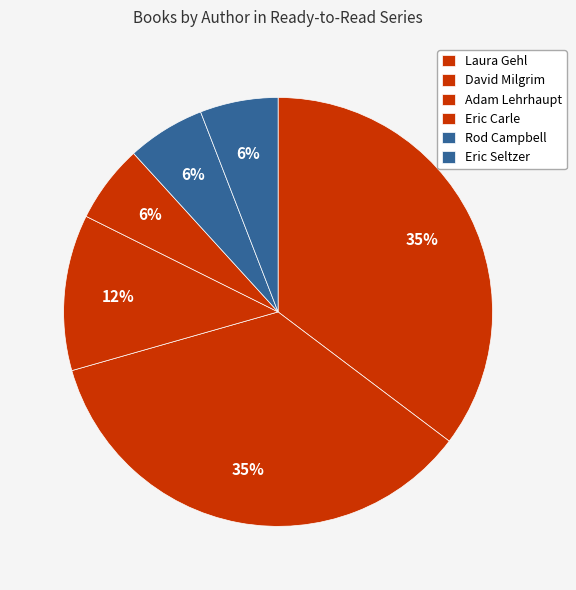

Between Adam Lehrhaupt and David Milgrim, which is larger?

David Milgrim